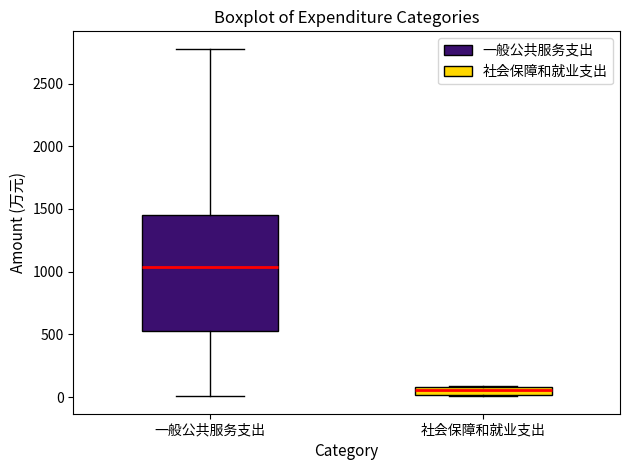

Which box's median line is the highest?

一般公共服务支出